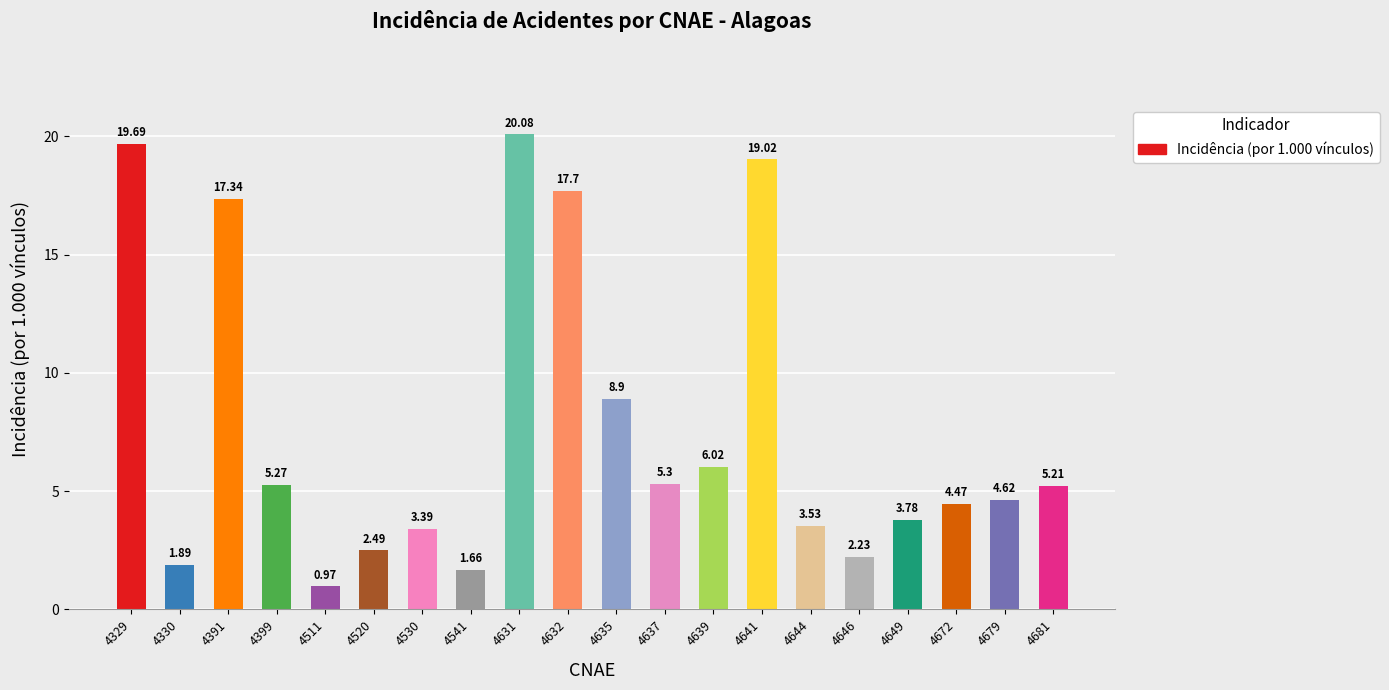

Rank the categories by value from lowest to highest.

4511, 4541, 4330, 4646, 4520, 4530, 4644, 4649, 4672, 4679, 4681, 4399, 4637, 4639, 4635, 4391, 4632, 4641, 4329, 4631